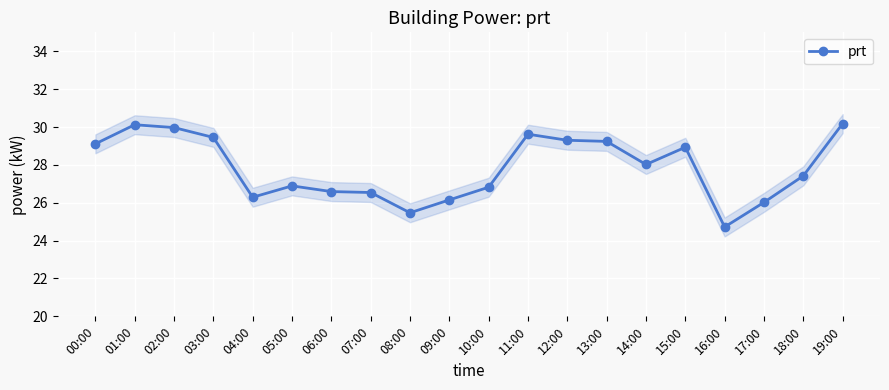

Where is the first local minimum?

04:00